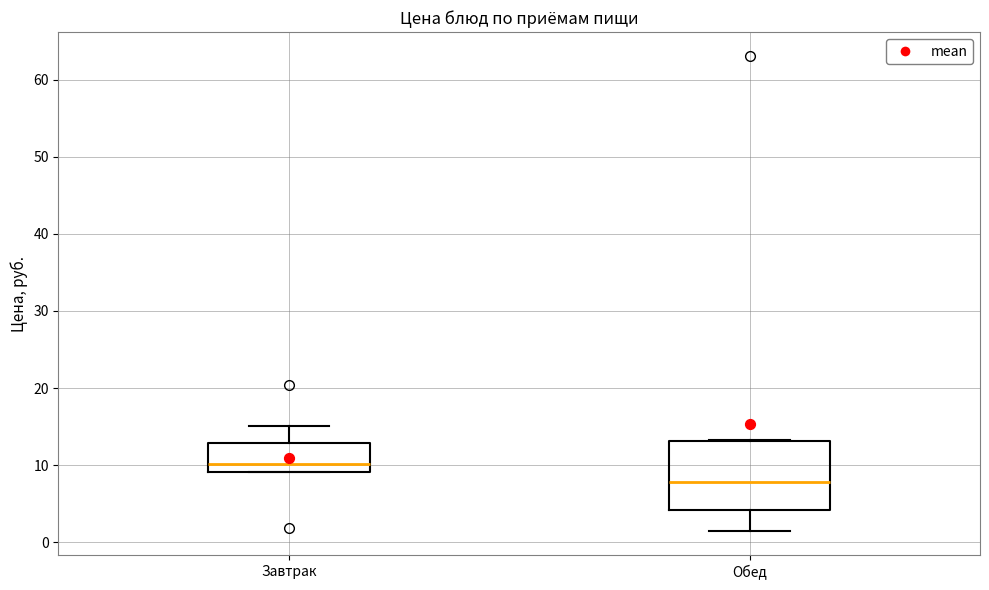

Where does the lower whisker of the box for Обед end on the y-axis? The values are not printed on the chart, so give them approximately, as read against the axis.

1